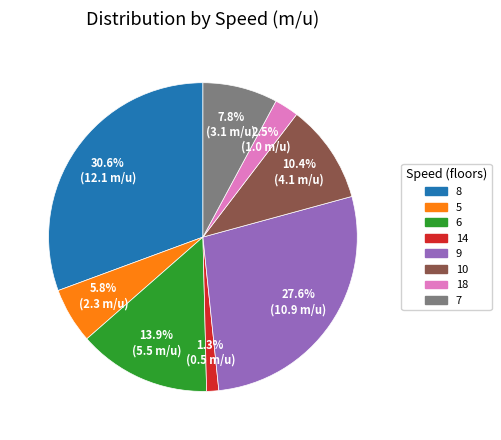

How many slices are in this pie chart?

8